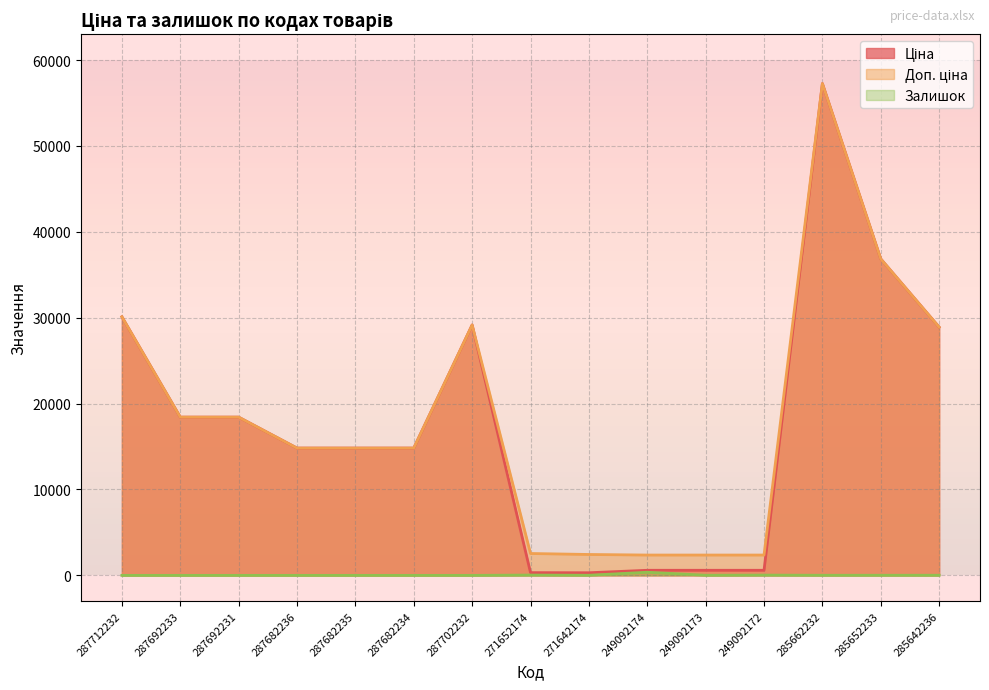

The Ціна series shows 6254.8 at 287712232. True or false?

False